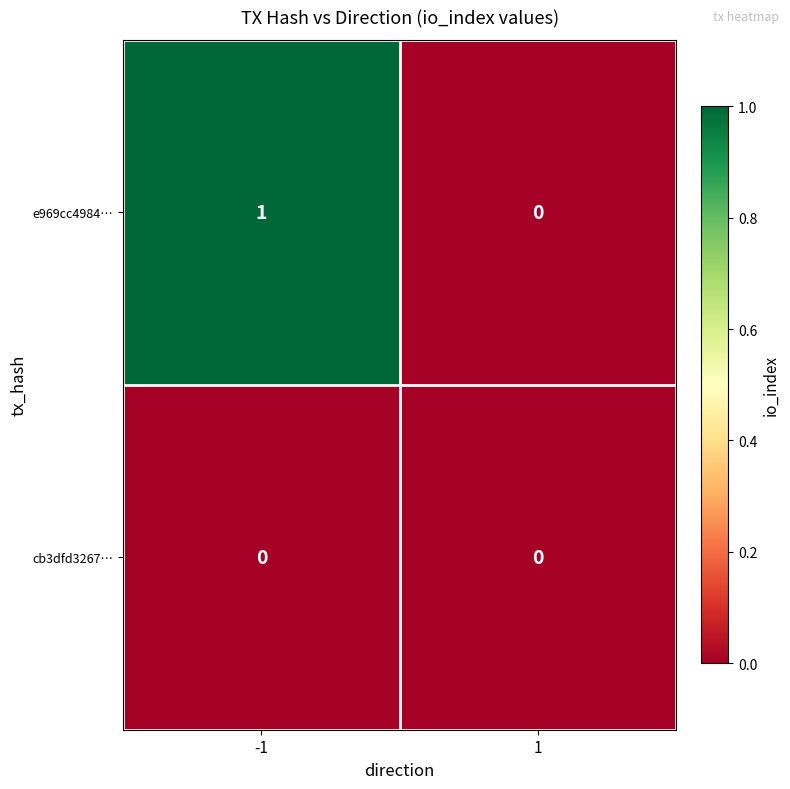

Rank the series by their maximum value, from lowest to highest.

cb3dfd3267…, e969cc4984…